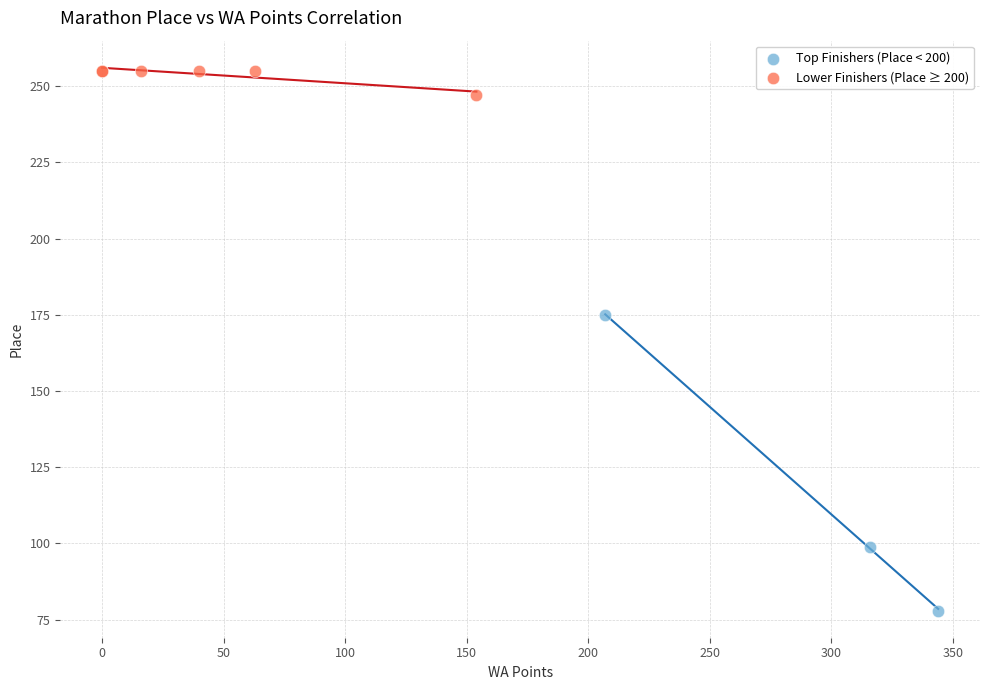

Which series contains the highest Y value?

Lower Finishers (Place ≥ 200)